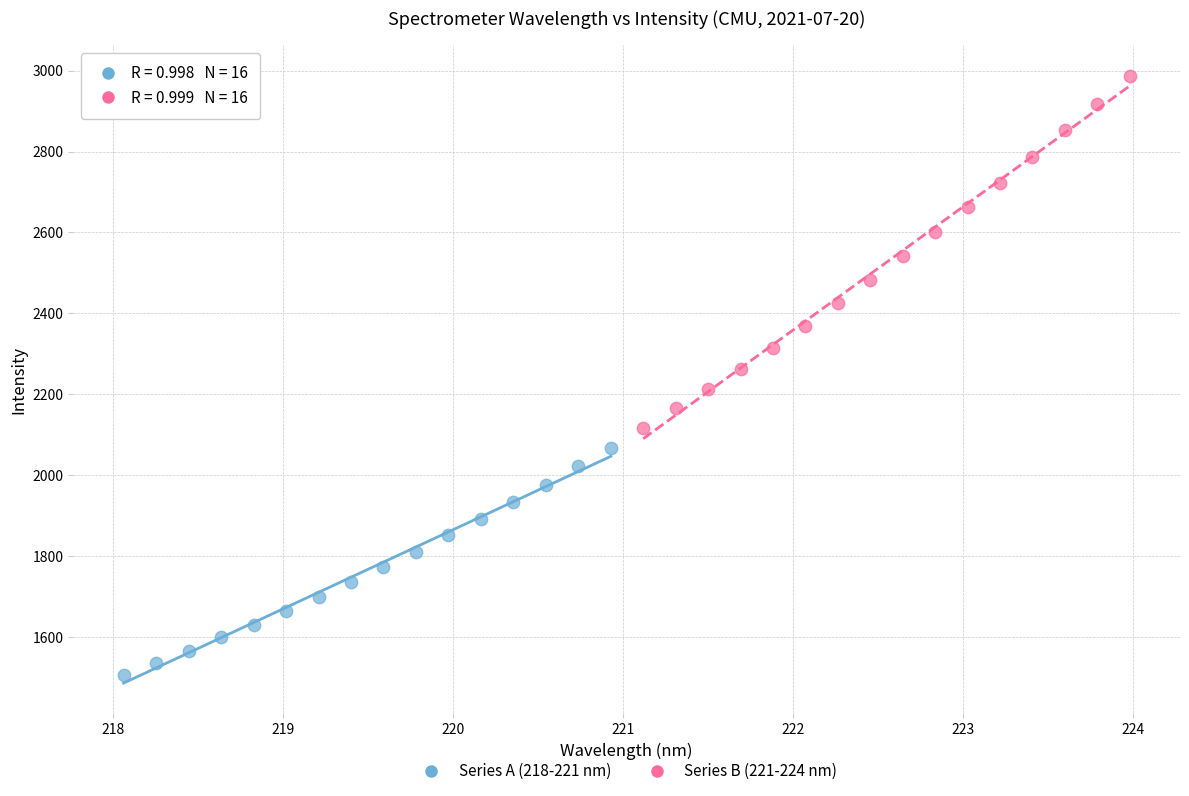

What are all the series names shown in the legend?

Series A (218-221 nm), Series B (221-224 nm)